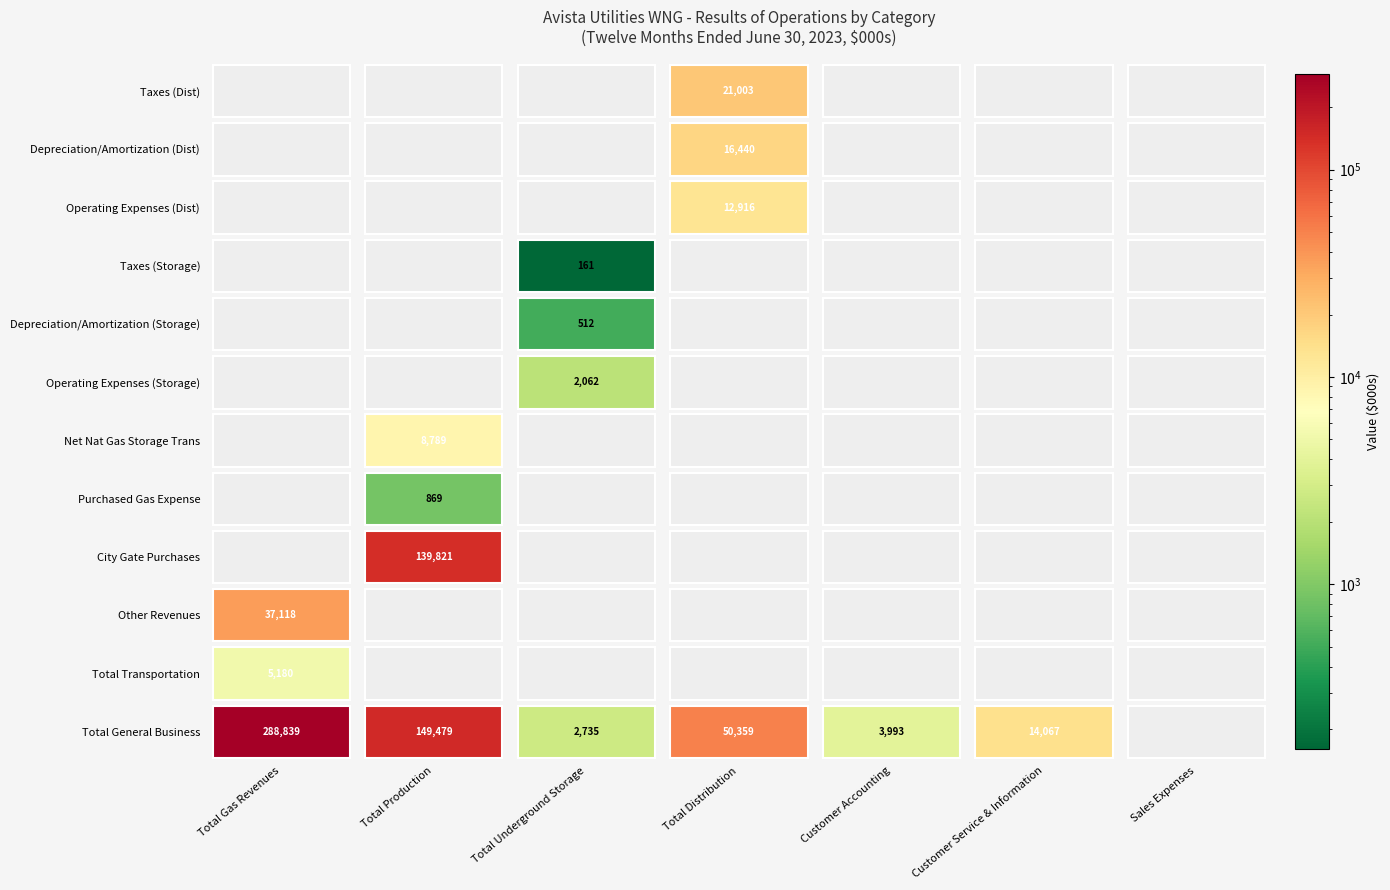

Reading right to left, transcribe all the data shown in this chart.

Total General Business: Sales Expenses=0	Customer Service & Information=14067	Customer Accounting=3993	Total Distribution=50359	Total Underground Storage=2735	Total Production=149479	Total Gas Revenues=288839
Total Transportation: Sales Expenses=0	Customer Service & Information=0	Customer Accounting=0	Total Distribution=0	Total Underground Storage=0	Total Production=0	Total Gas Revenues=5180
Other Revenues: Sales Expenses=0	Customer Service & Information=0	Customer Accounting=0	Total Distribution=0	Total Underground Storage=0	Total Production=0	Total Gas Revenues=37118
City Gate Purchases: Sales Expenses=0	Customer Service & Information=0	Customer Accounting=0	Total Distribution=0	Total Underground Storage=0	Total Production=139821	Total Gas Revenues=0
Purchased Gas Expense: Sales Expenses=0	Customer Service & Information=0	Customer Accounting=0	Total Distribution=0	Total Underground Storage=0	Total Production=869	Total Gas Revenues=0
Net Nat Gas Storage Trans: Sales Expenses=0	Customer Service & Information=0	Customer Accounting=0	Total Distribution=0	Total Underground Storage=0	Total Production=8789	Total Gas Revenues=0
Operating Expenses (Storage): Sales Expenses=0	Customer Service & Information=0	Customer Accounting=0	Total Distribution=0	Total Underground Storage=2062	Total Production=0	Total Gas Revenues=0
Depreciation/Amortization (Storage): Sales Expenses=0	Customer Service & Information=0	Customer Accounting=0	Total Distribution=0	Total Underground Storage=512	Total Production=0	Total Gas Revenues=0
Taxes (Storage): Sales Expenses=0	Customer Service & Information=0	Customer Accounting=0	Total Distribution=0	Total Underground Storage=161	Total Production=0	Total Gas Revenues=0
Operating Expenses (Dist): Sales Expenses=0	Customer Service & Information=0	Customer Accounting=0	Total Distribution=12916	Total Underground Storage=0	Total Production=0	Total Gas Revenues=0
Depreciation/Amortization (Dist): Sales Expenses=0	Customer Service & Information=0	Customer Accounting=0	Total Distribution=16440	Total Underground Storage=0	Total Production=0	Total Gas Revenues=0
Taxes (Dist): Sales Expenses=0	Customer Service & Information=0	Customer Accounting=0	Total Distribution=21003	Total Underground Storage=0	Total Production=0	Total Gas Revenues=0